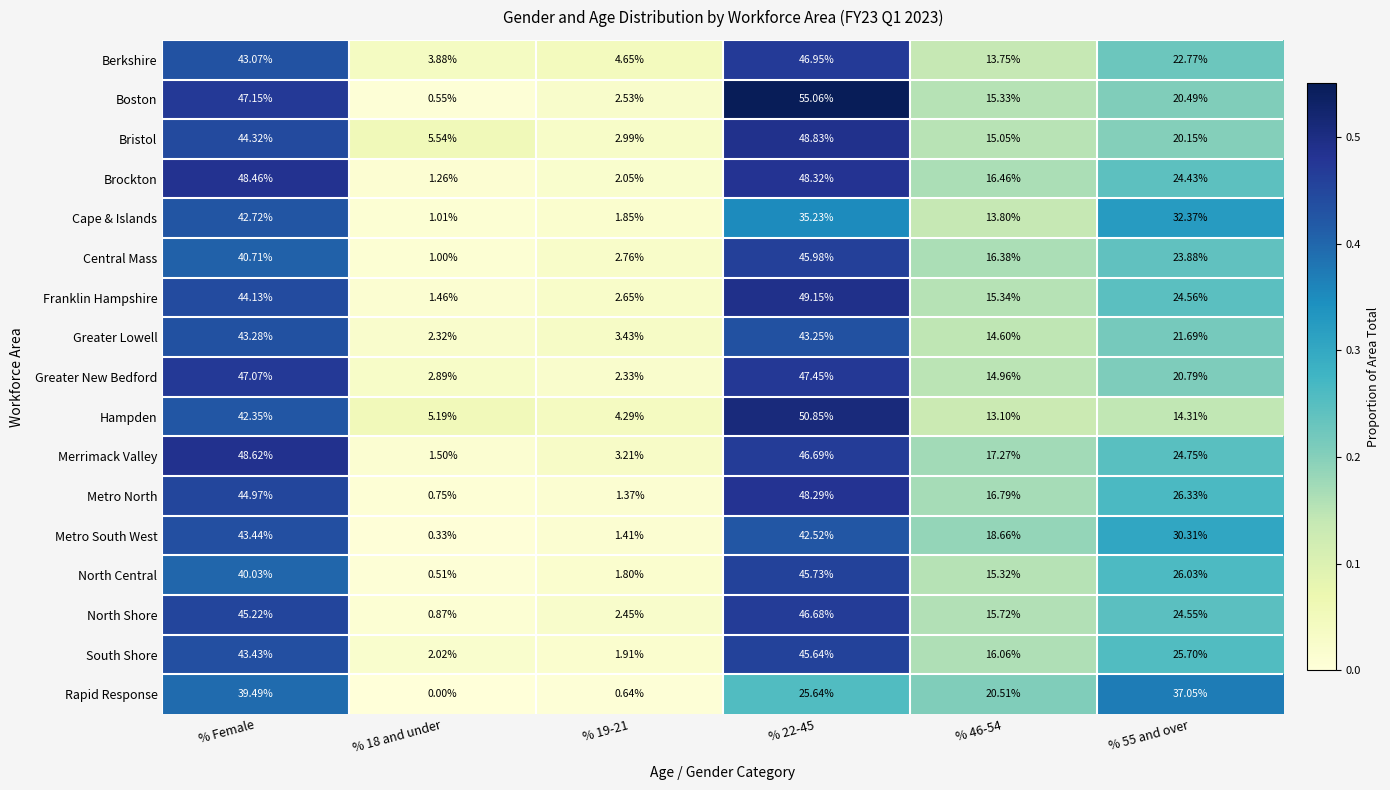

Which series has the largest range (max minus min)?

Boston